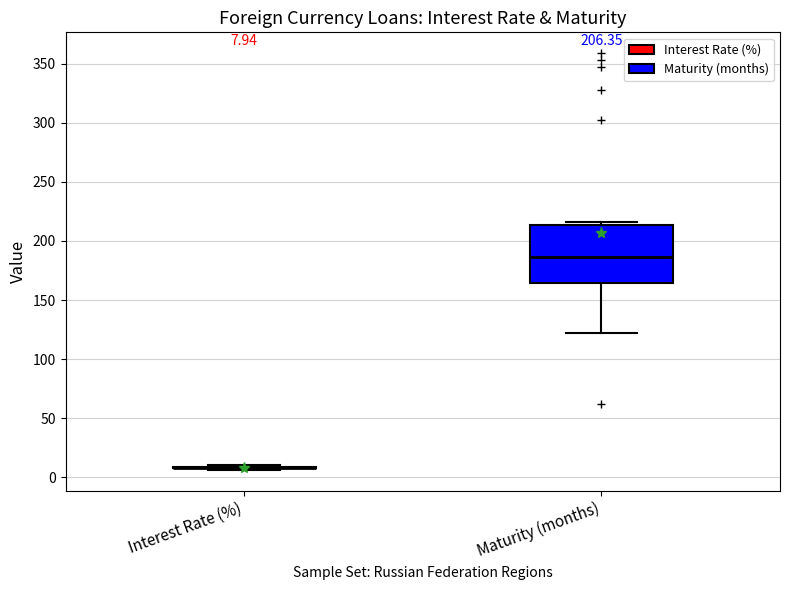

Comparing the boxes themselves (not the whiskers), which one is the tallest?

Maturity (months)